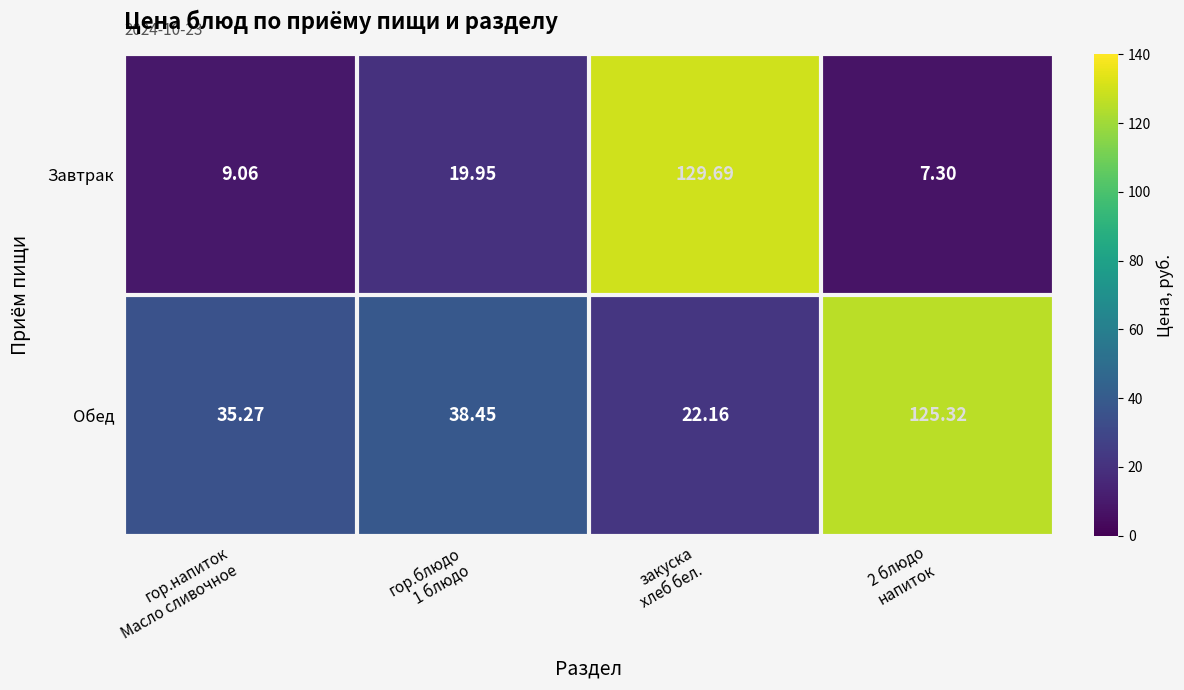

List the series in order of their peak value, lowest first.

Обед, Завтрак